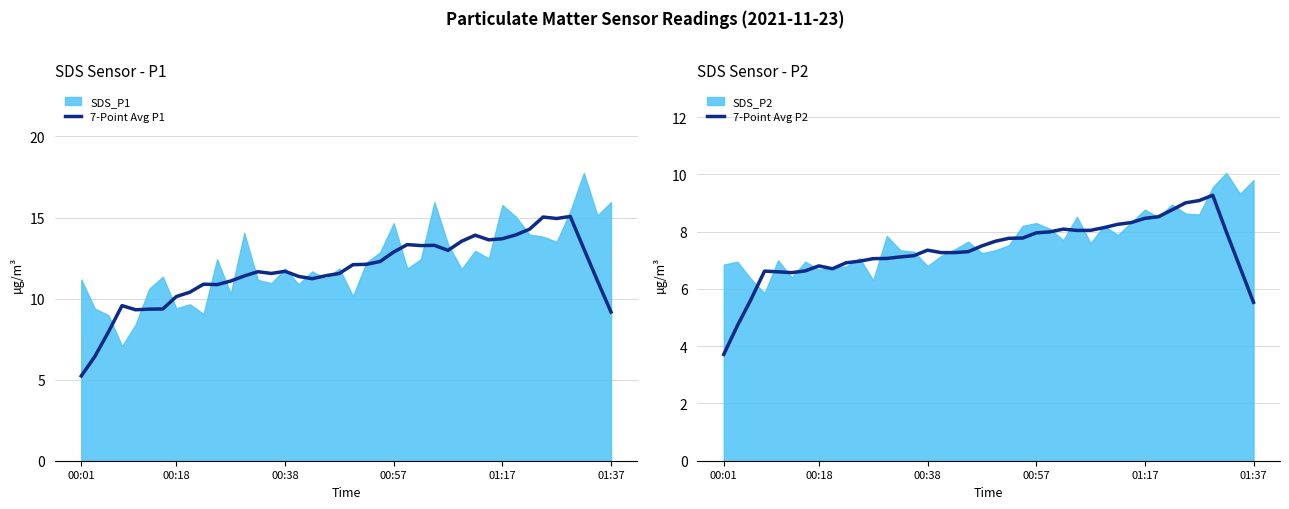

Is the value of 7-Point Avg P1 at 14 greater than the value of 7-Point Avg P2 at 39?

Yes